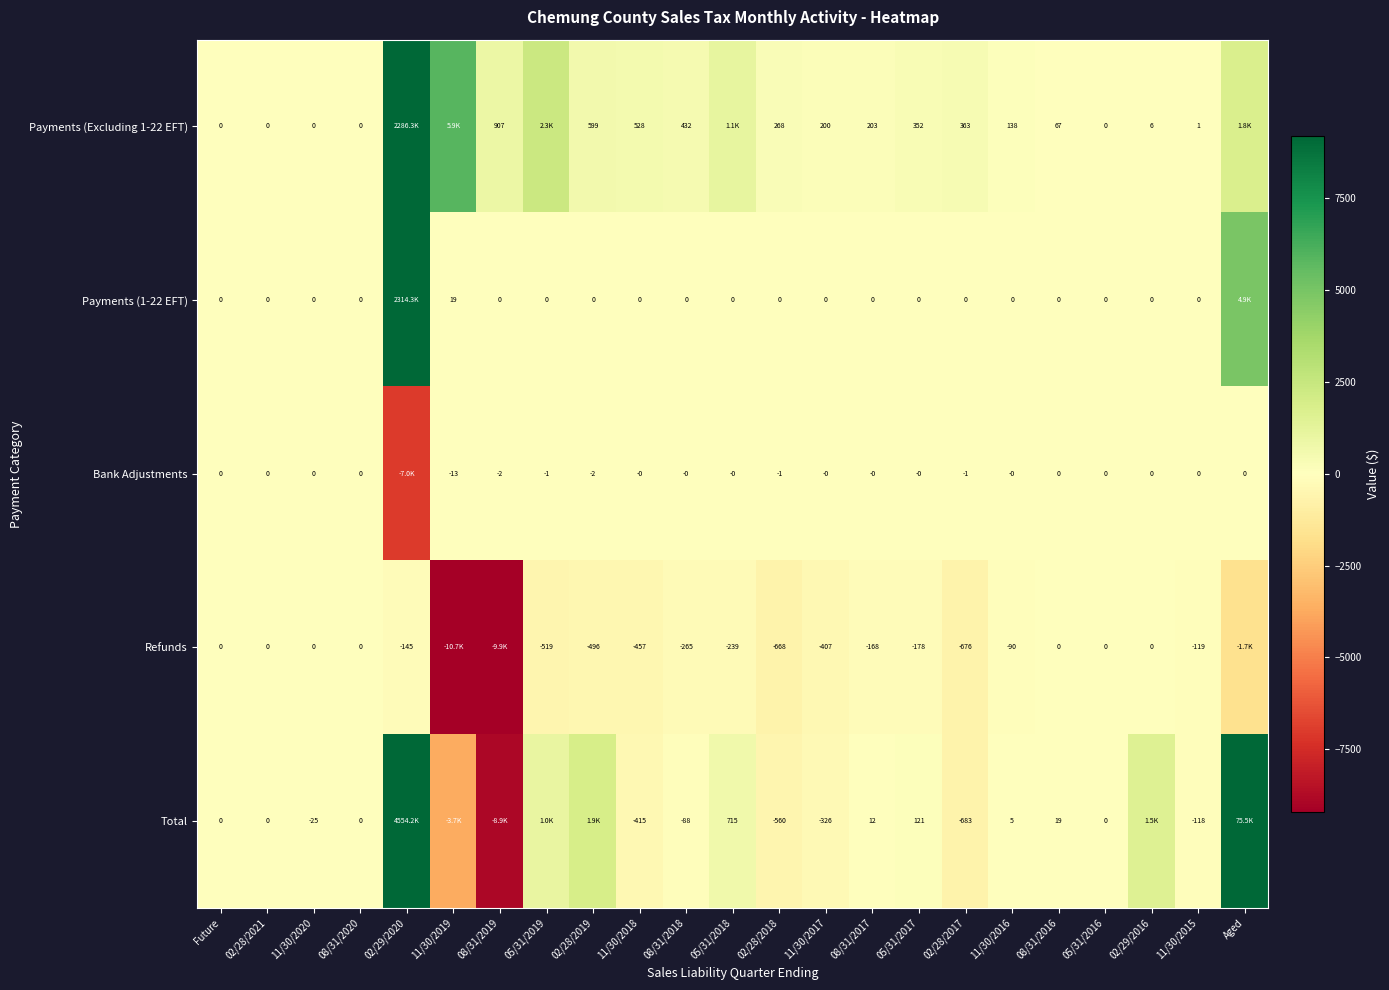

What is the minimum value shown in the chart?

-10730.3